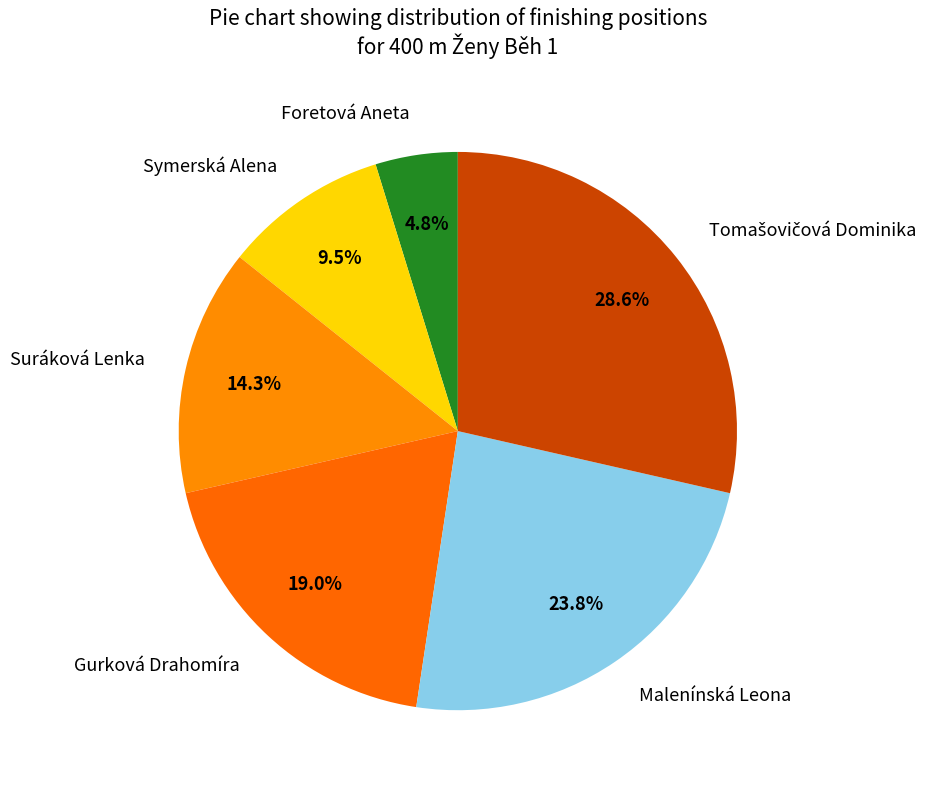

What portion of the pie excludes Suráková Lenka?

85.7%